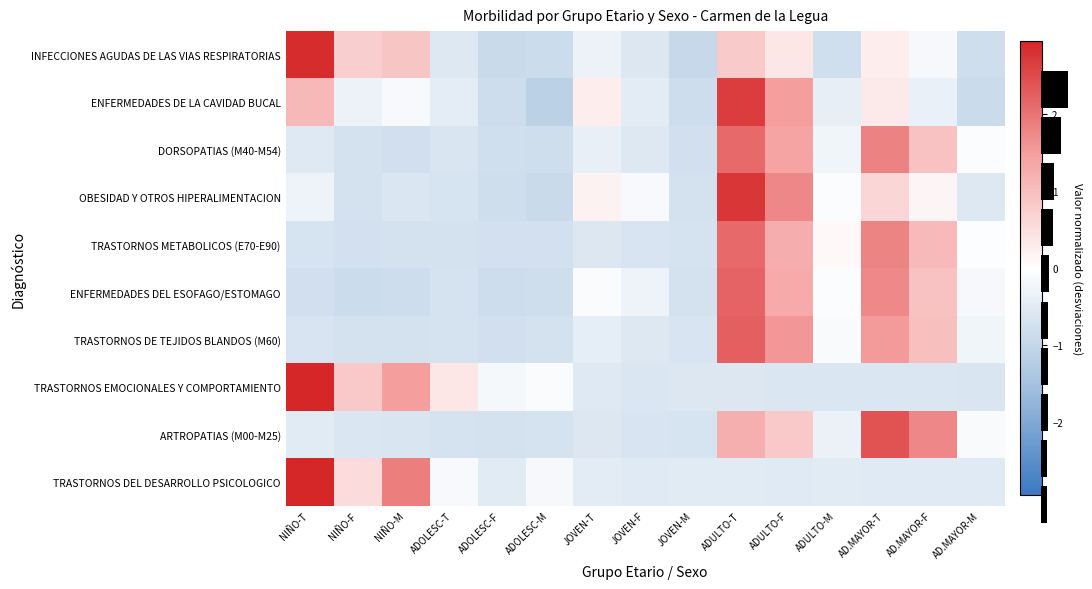

Which has a higher value, AD.MAYOR-T or ADOLESC-T?

AD.MAYOR-T